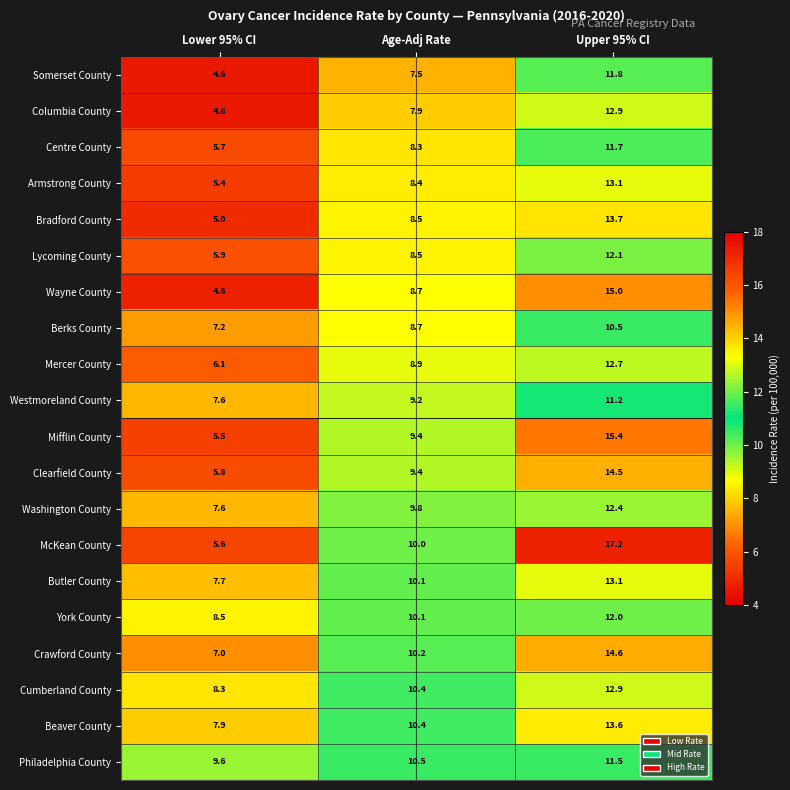

Is the value of Westmoreland County at Lower 95% CI greater than the value of McKean County at Age-Adj Rate?

No